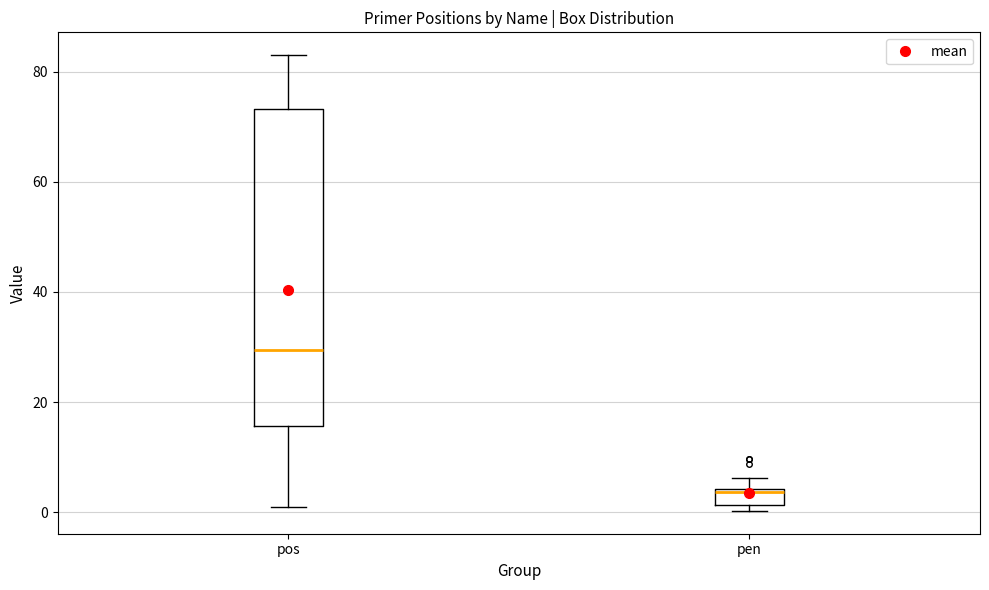

Reading left to right, read every box against the y-axis: the position of its median line, the range the box covers, and the ends of its whiskers. The values are not printed on the chart, so give them approximately, as read against the axis.

pos: median 30, box 16 to 74, whiskers 2 to 84
pen: median 4, box 2 to 4, whiskers 0 to 6